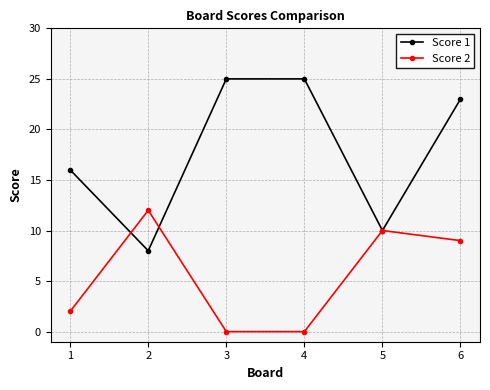

True or false: Score 2 and Score 1 intersect in this chart.

True